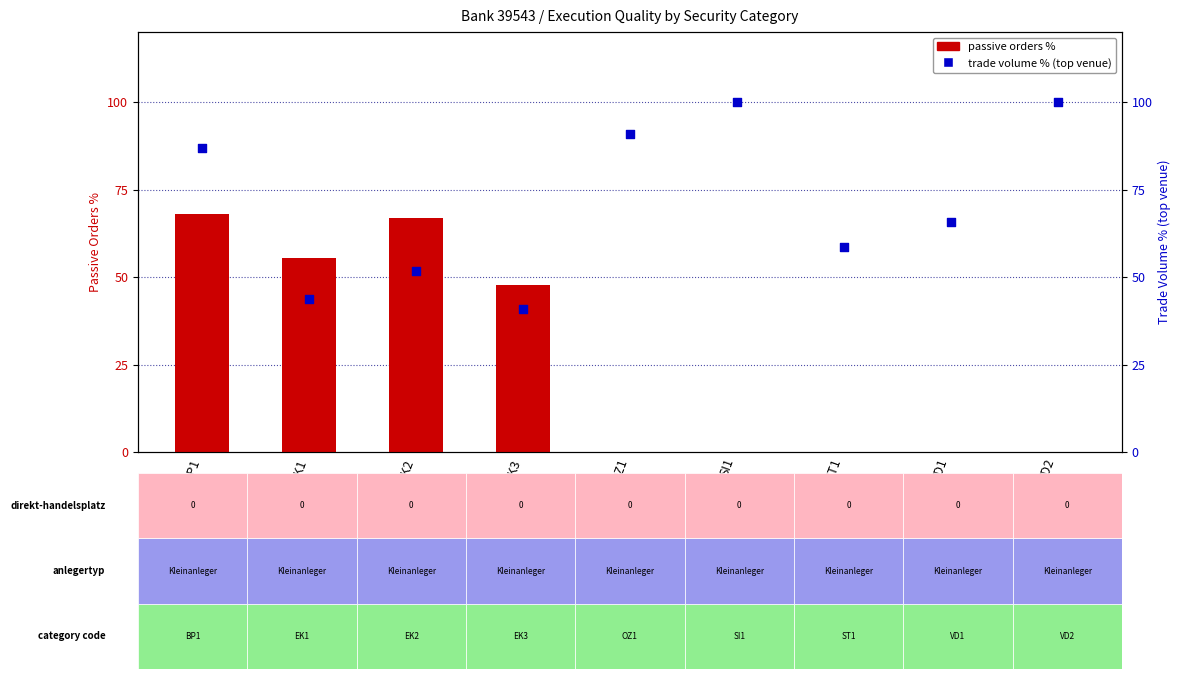

Which series reaches the maximum Y coordinate?

trade volume % (top venue)